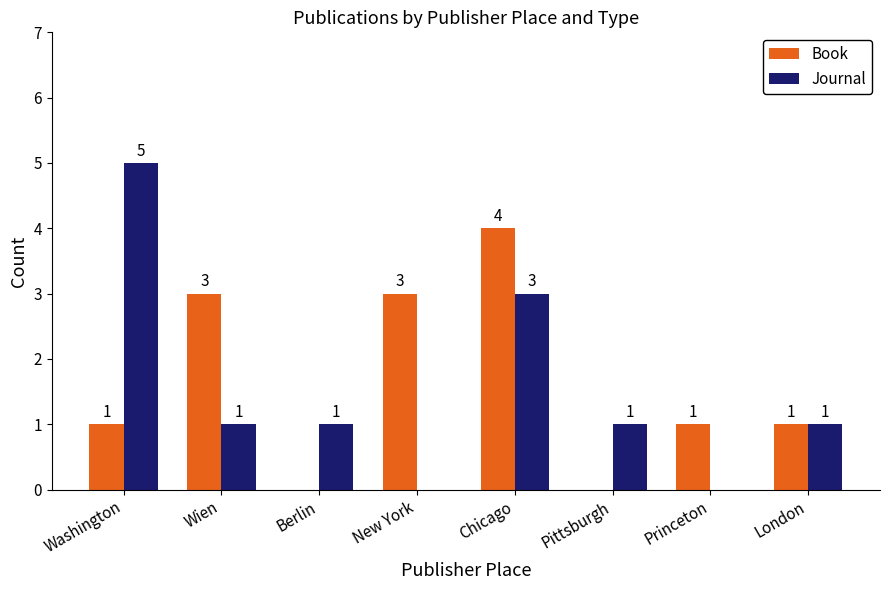

What are all the series names shown in the legend?

Book, Journal